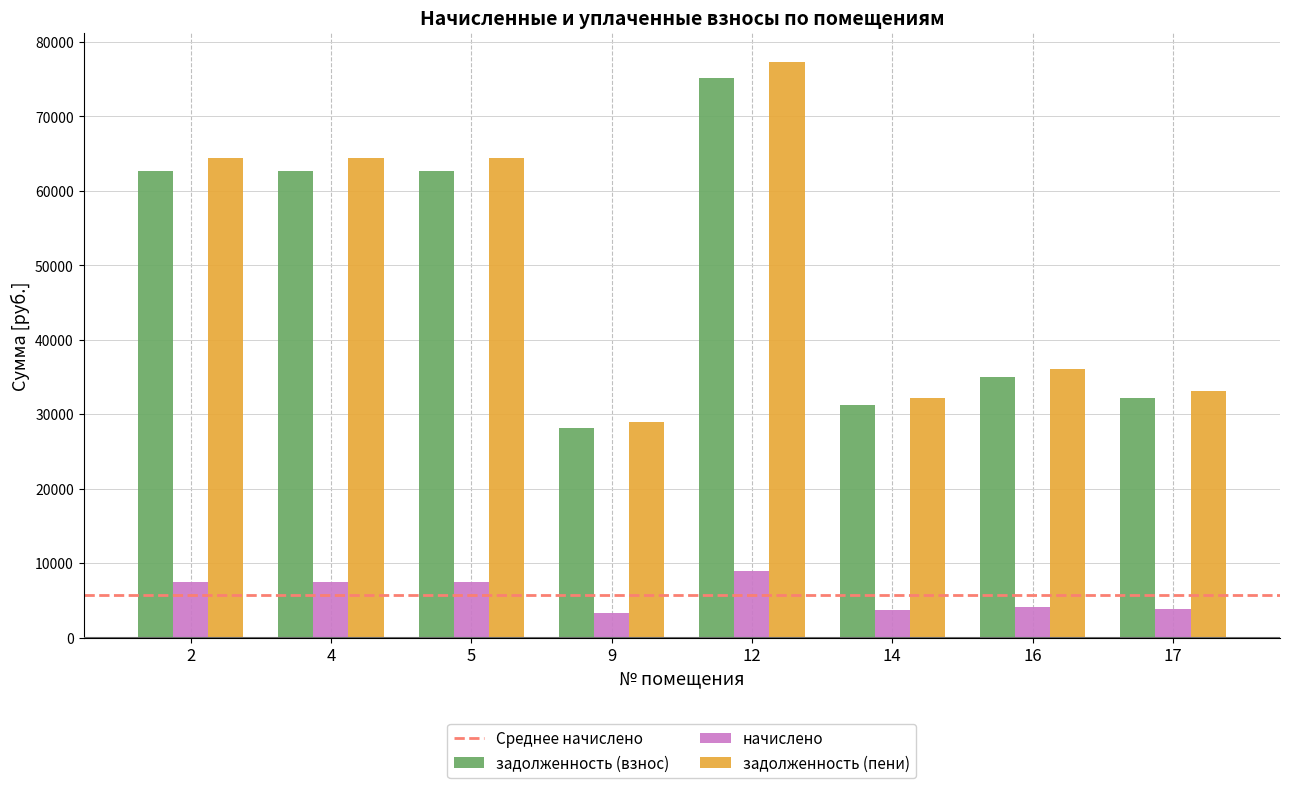

How many values in the задолженность (пени) series are below 64476?

4